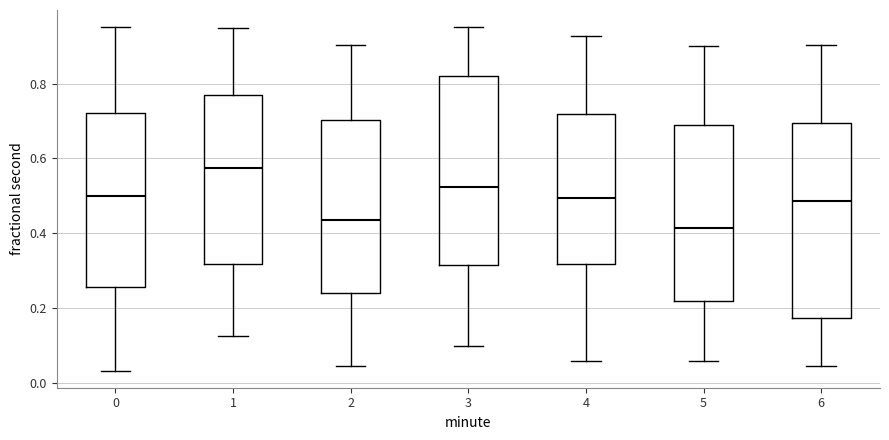

Which box has the lowest median line?

5